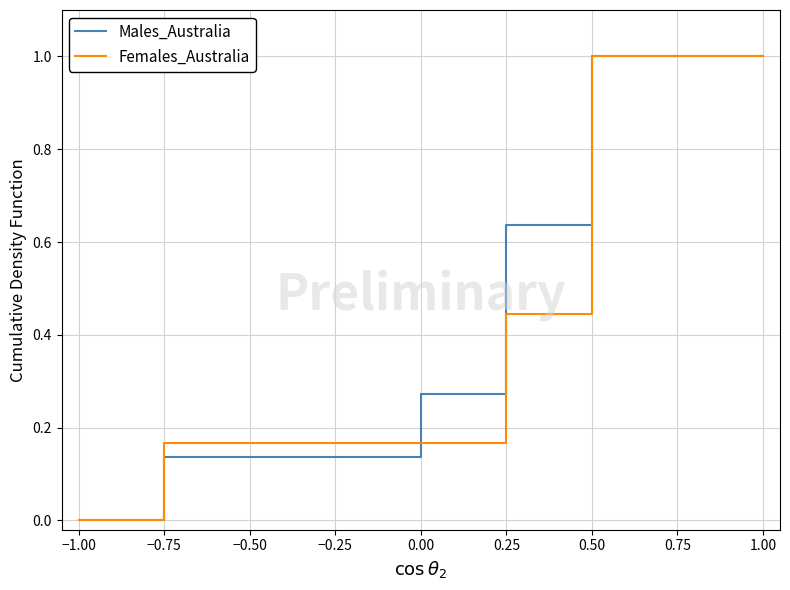

What position from the right is −0.25?

6